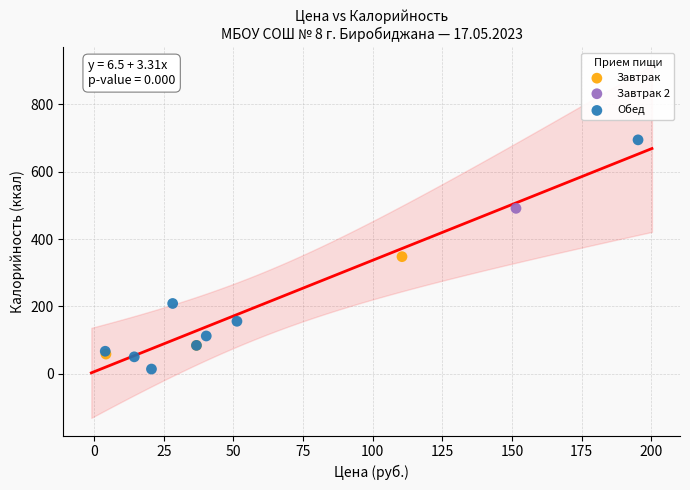

Which series reaches the minimum Y coordinate?

Обед